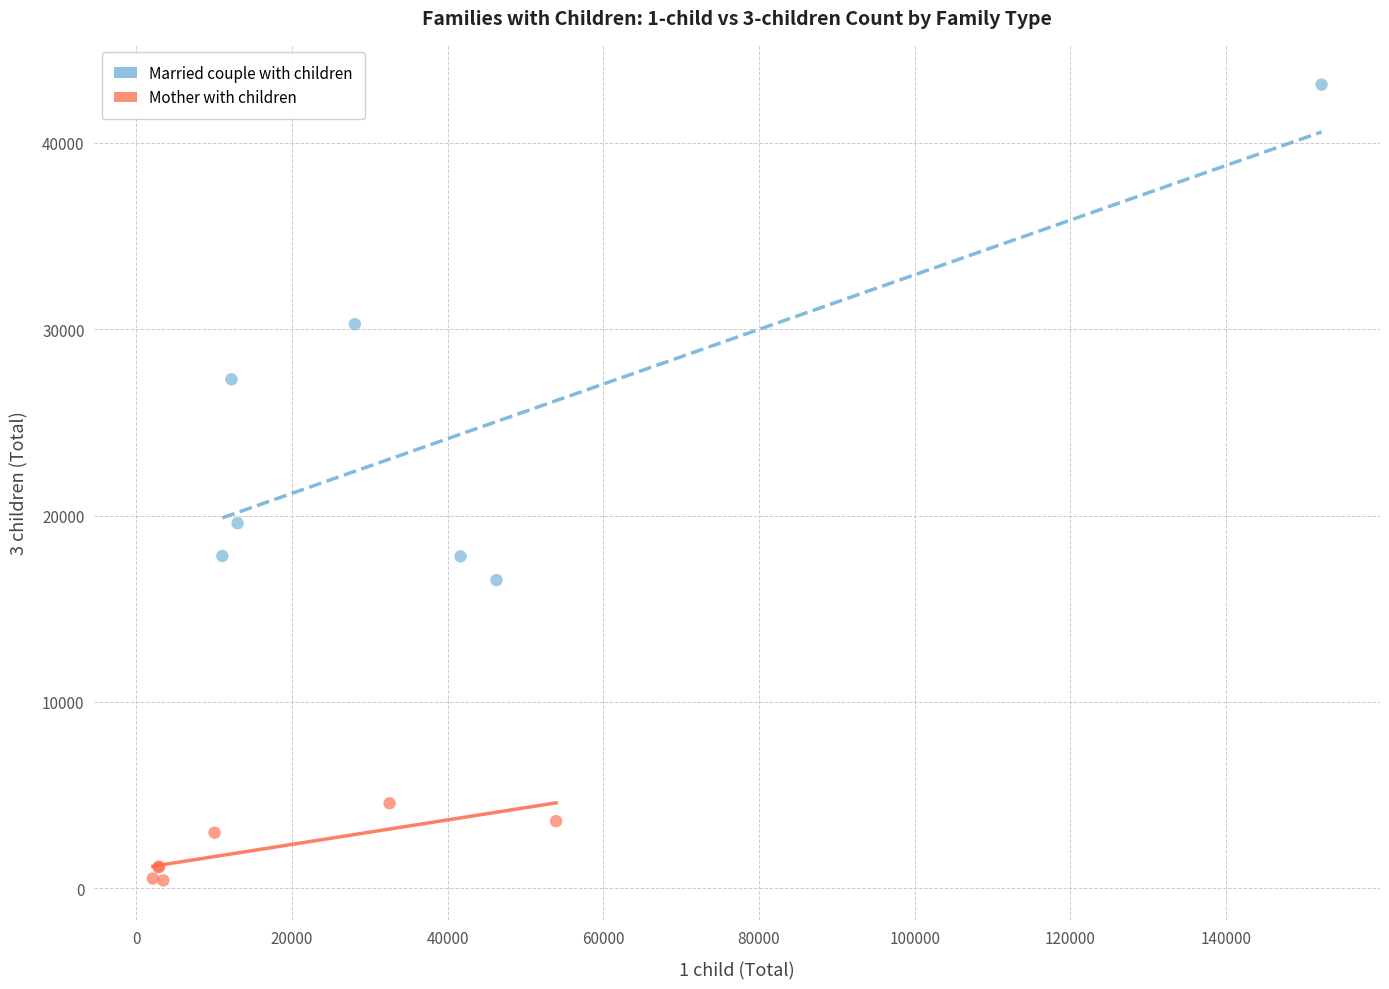

Which series reaches the minimum Y coordinate?

Mother with children